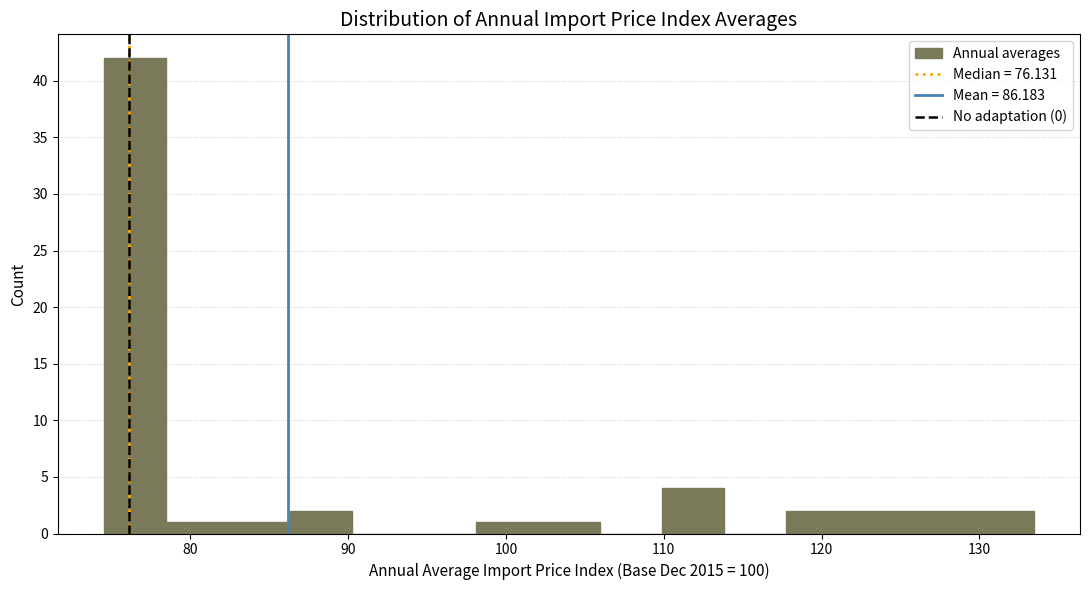

Around what value on the x-axis is the tallest bar? Give the approximate position of its centre, as read against the axis.

77